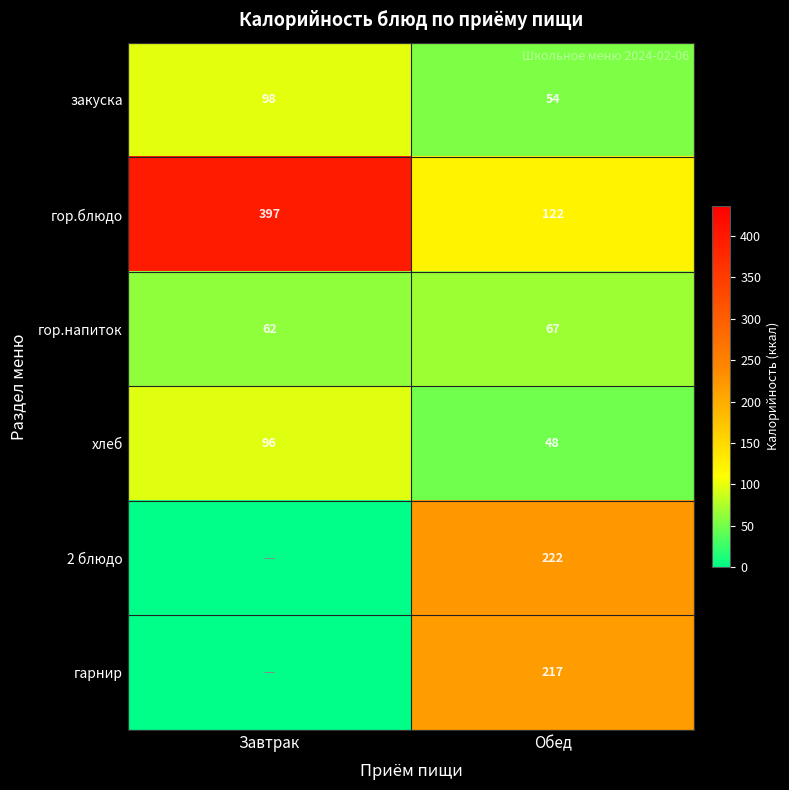

At Обед, list the series in order from largest to smallest.

2 блюдо, гарнир, гор.блюдо, гор.напиток, закуска, хлеб